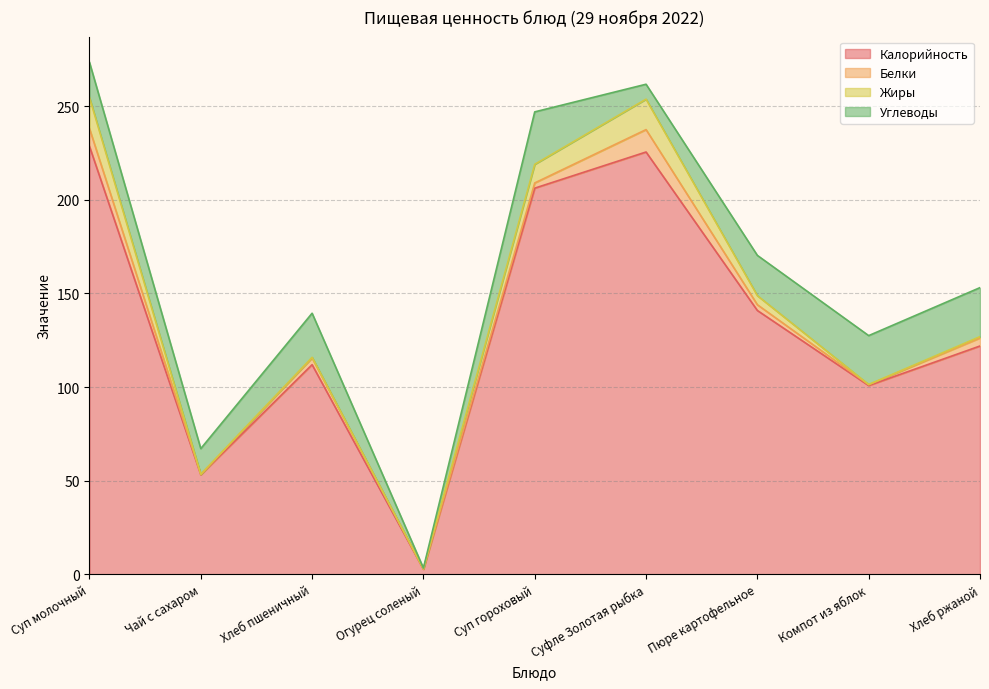

True or false: Калорийность and Белки cross at least once.

False